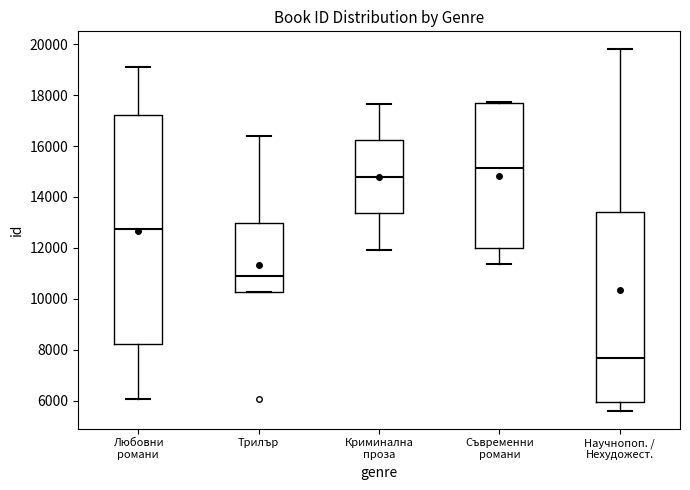

Reading left to right, read every box against the y-axis: the position of its median line, the range the box covers, and the ends of its whiskers. The values are not printed on the chart, so give them approximately, as read against the axis.

Любовни романи: median 12800, box 8200 to 17200, whiskers 6000 to 19200
Трилър: median 10800, box 10200 to 13000, whiskers 10200 to 16400
Криминална проза: median 14800, box 13400 to 16200, whiskers 12000 to 17600
Съвременни романи: median 15200, box 12000 to 17800, whiskers 11400 to 17800
Научнопоп. / Нехудожест.: median 7600, box 6000 to 13400, whiskers 5600 to 19800